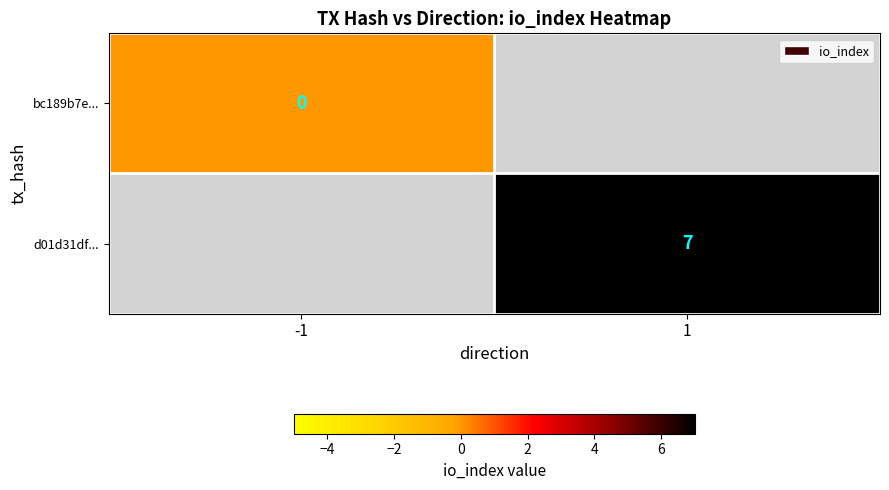

Is it true that d01d31df... equals 7 at 1?

True